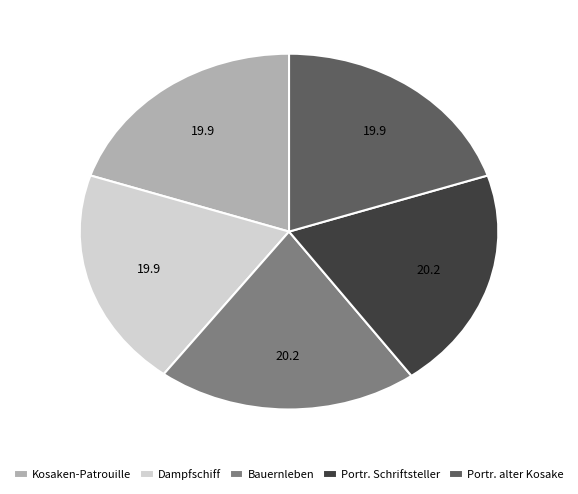

Count the number of slices in the pie.

5